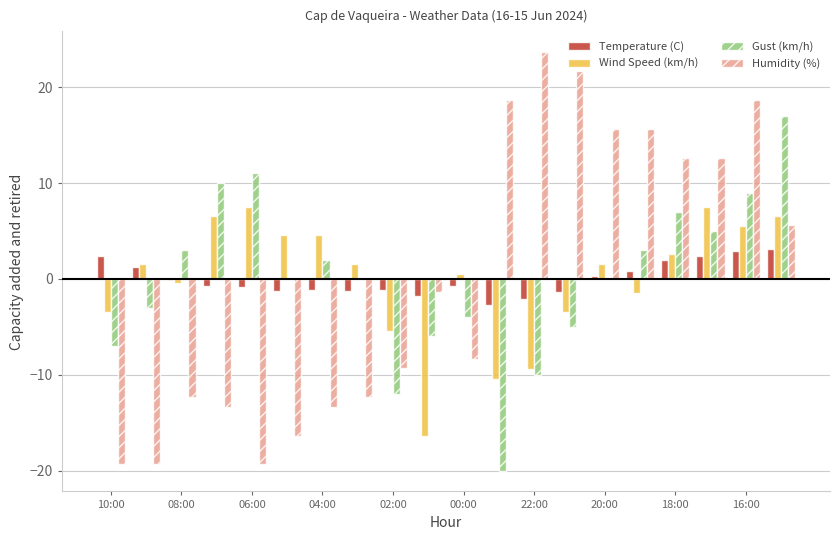

The Humidity (%) series shows -11.9 at 00:00. True or false?

False